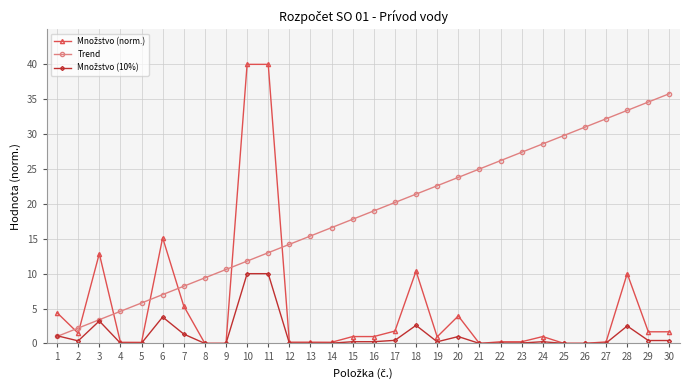

Is it true that Trend equals 33.4 at 28?

True